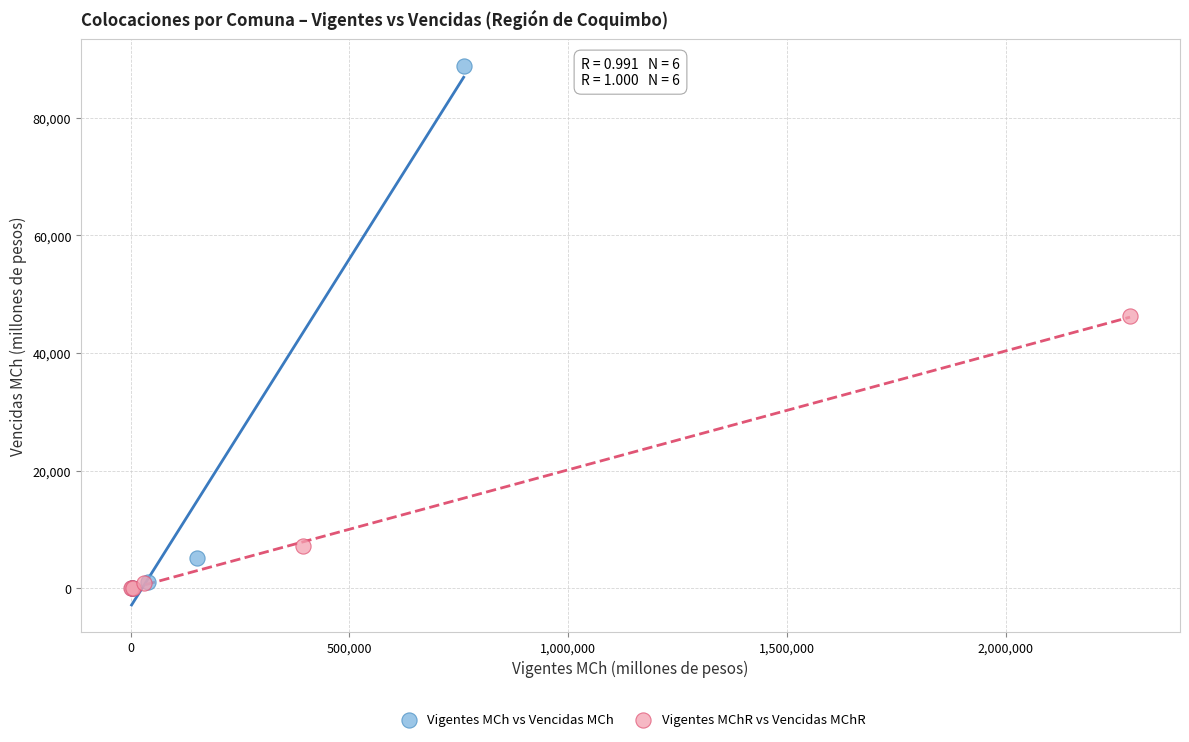

Which series has the largest Y range (max minus min)?

Vigentes MCh vs Vencidas MCh